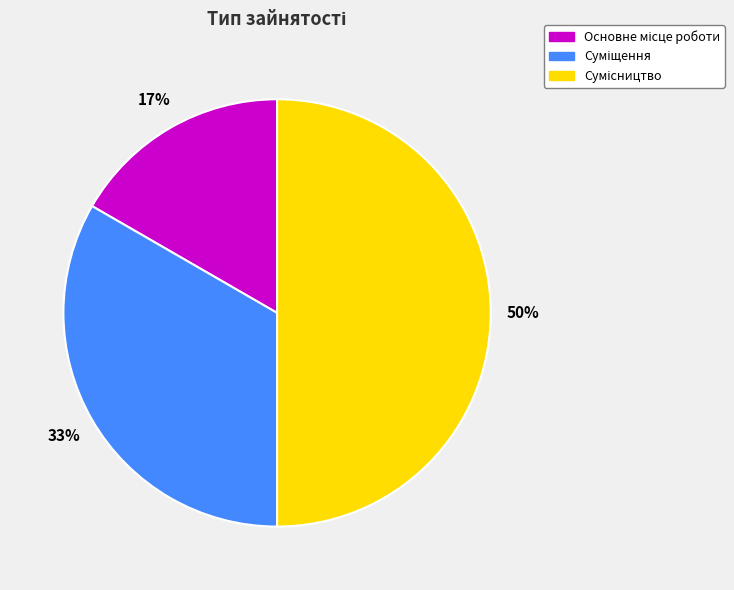

To the nearest percent, what is the difference between the largest and smallest slice percentages?

33%